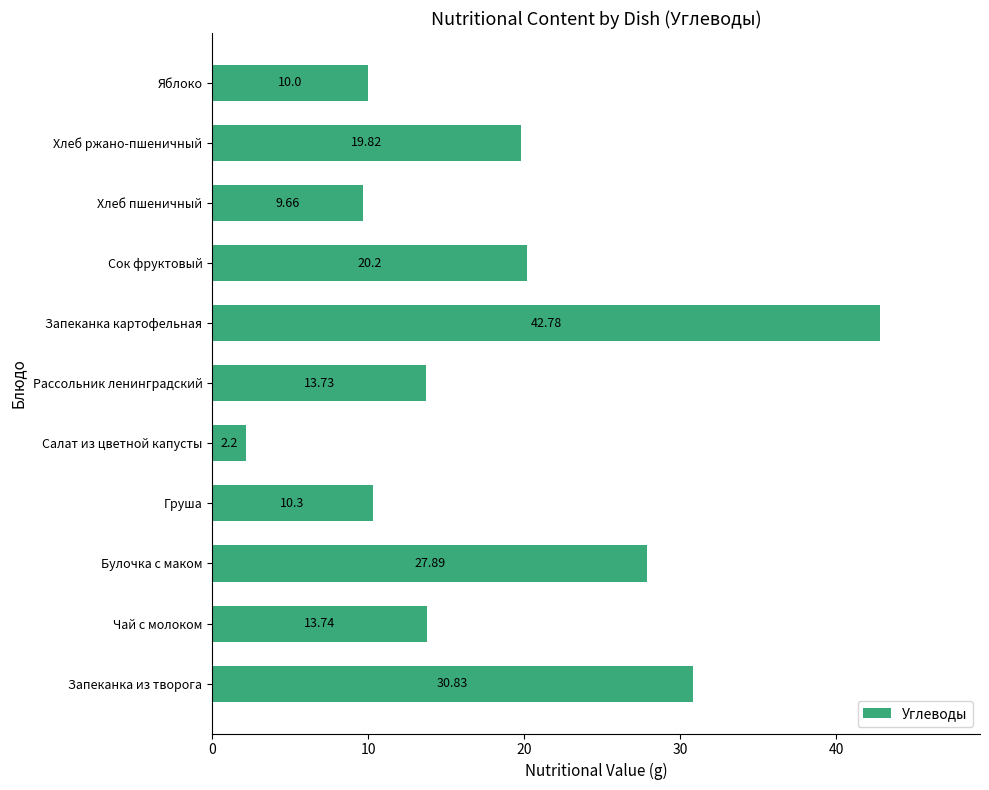

List the labels in order of value, smallest first.

Салат из цветной капусты, Хлеб пшеничный, Яблоко, Груша, Рассольник ленинградский, Чай с молоком, Хлеб ржано-пшеничный, Сок фруктовый, Булочка с маком, Запеканка из творога, Запеканка картофельная